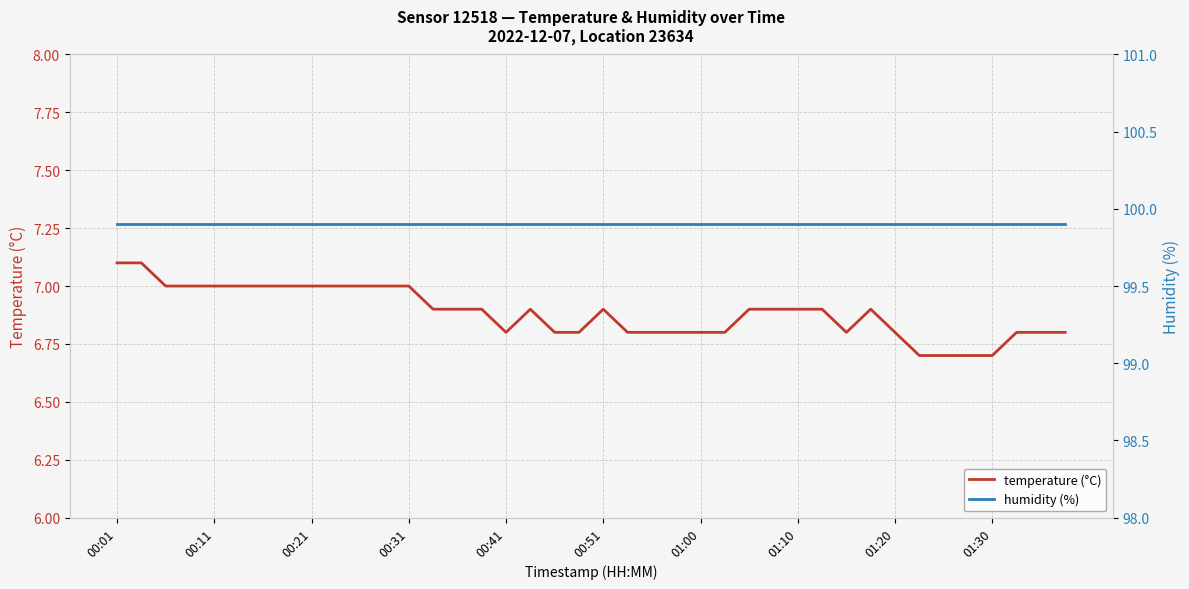

Reading left to right, list all the values displayed in this chart.

temperature (°C): 7.1	7.1	7.0	7.0	7.0	7.0	7.0	7.0	7.0	7.0	7.0	7.0	7.0	6.9	6.9	6.9	6.8	6.9	6.8	6.8	6.9	6.8	6.8	6.8	6.8	6.8	6.9	6.9	6.9	6.9	6.8	6.9	6.8	6.7	6.7	6.7	6.7	6.8	6.8	6.8
humidity (%): 99.9	99.9	99.9	99.9	99.9	99.9	99.9	99.9	99.9	99.9	99.9	99.9	99.9	99.9	99.9	99.9	99.9	99.9	99.9	99.9	99.9	99.9	99.9	99.9	99.9	99.9	99.9	99.9	99.9	99.9	99.9	99.9	99.9	99.9	99.9	99.9	99.9	99.9	99.9	99.9